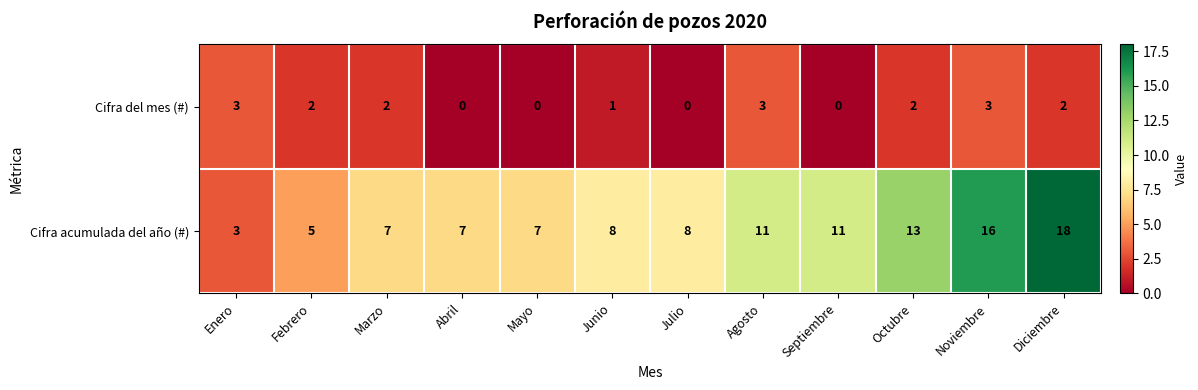

How many Cifra del mes (#) values are between 0 and 3?

12